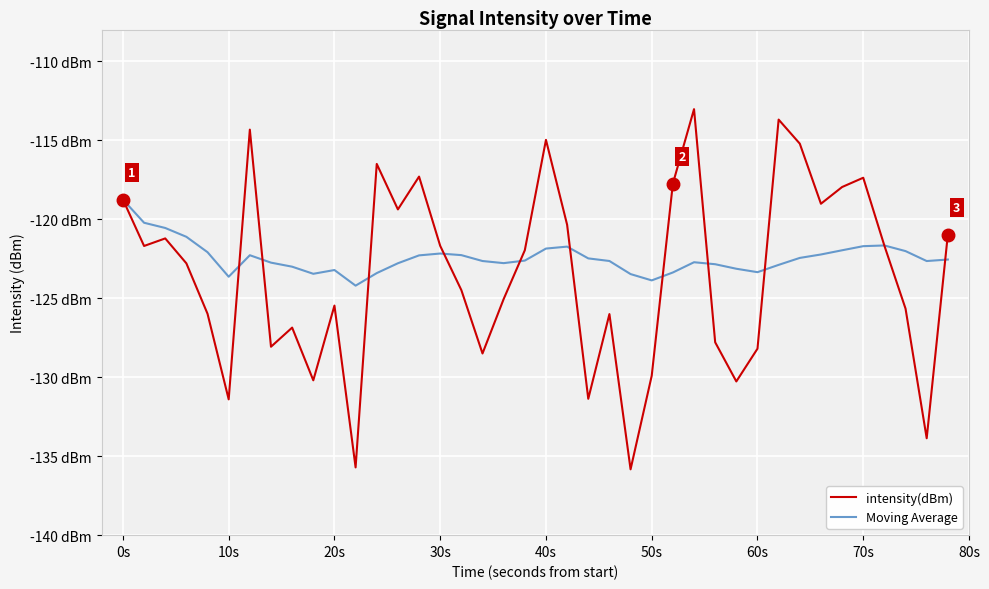

Does the chart display data point markers on the line(s)?

No